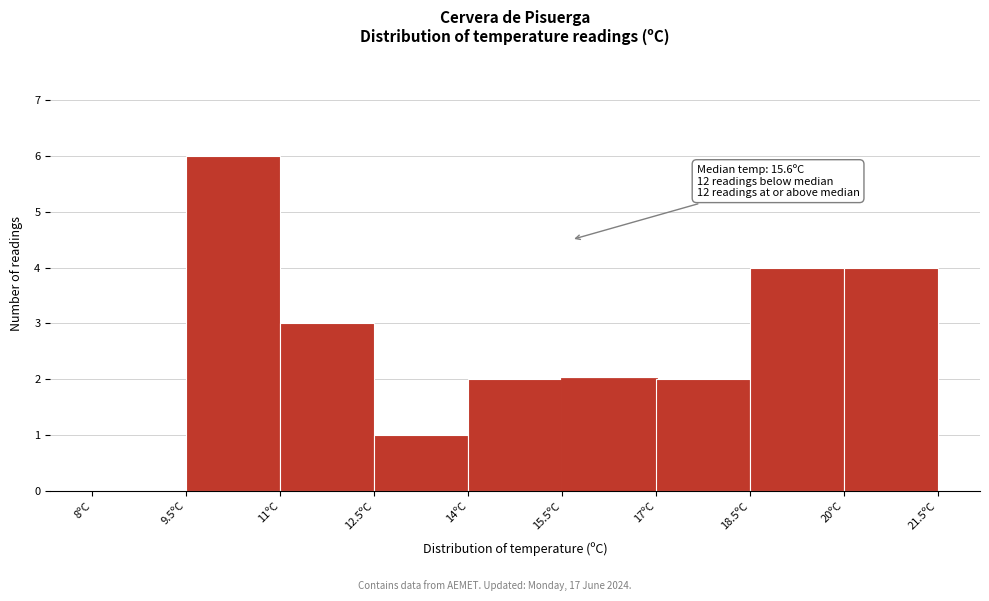

Which range on the x-axis has the tallest bar?

9.5 to 11.0